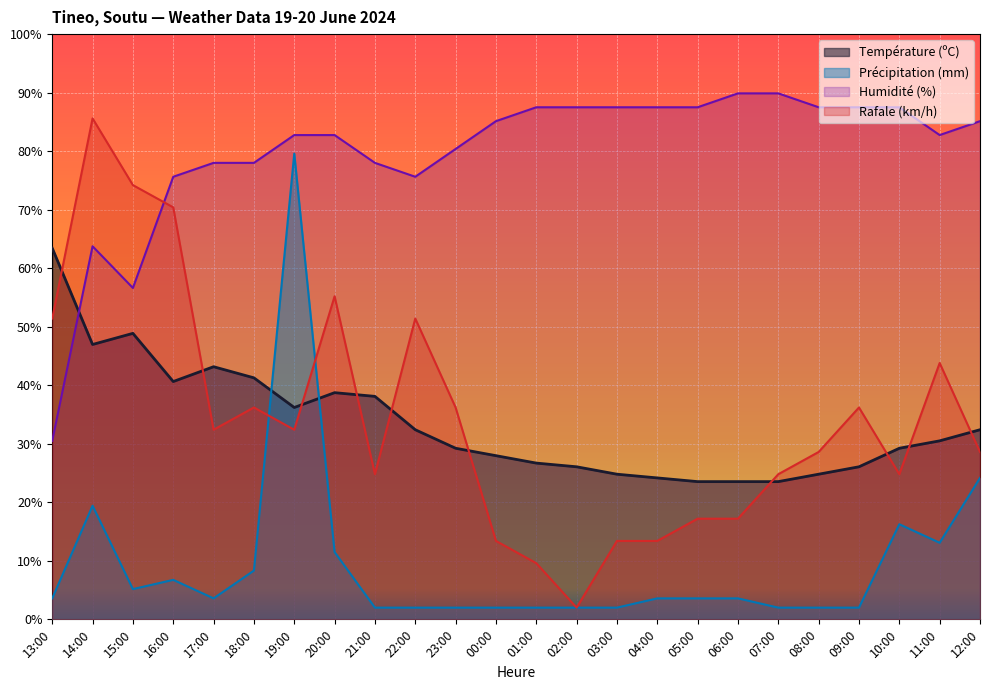

What position from the left is 06:00?

18